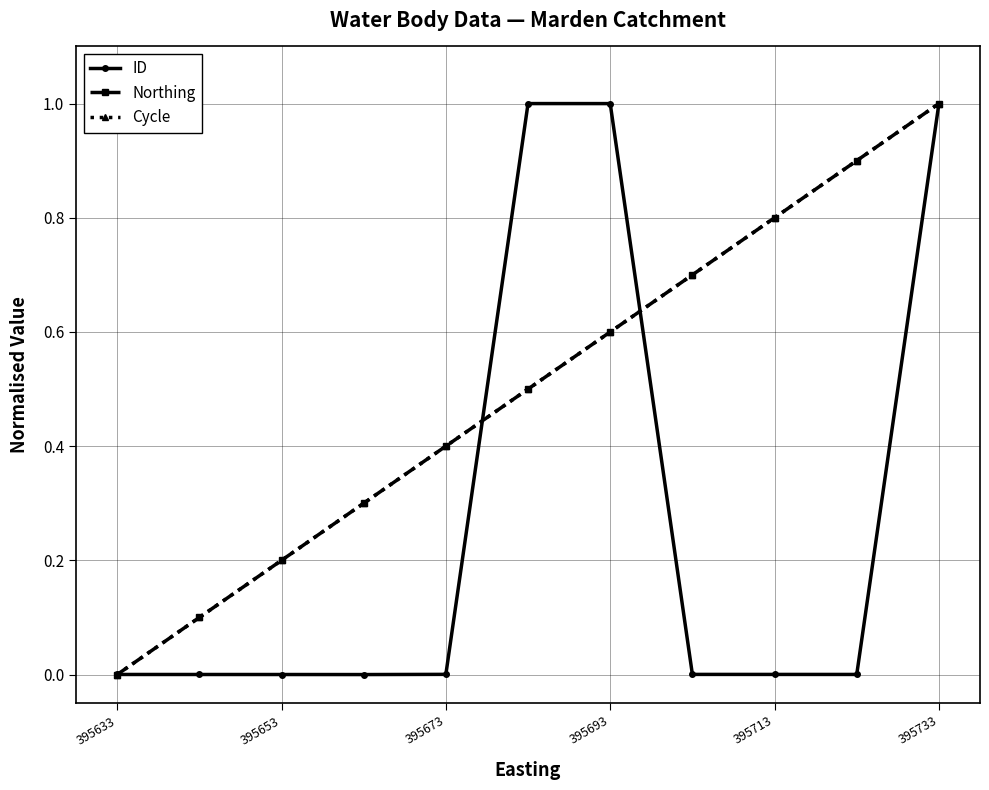

True or false: Cycle has more than 0 interior local peaks.

False